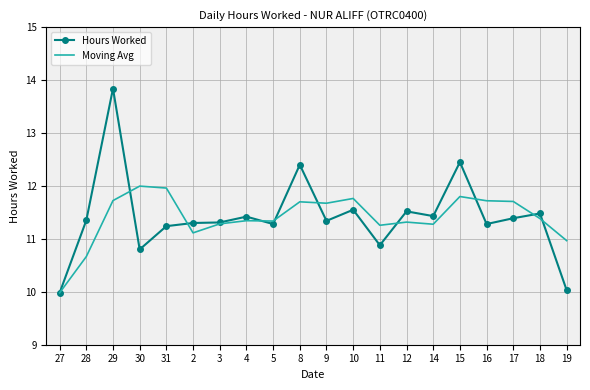

What position from the right is 4?

13